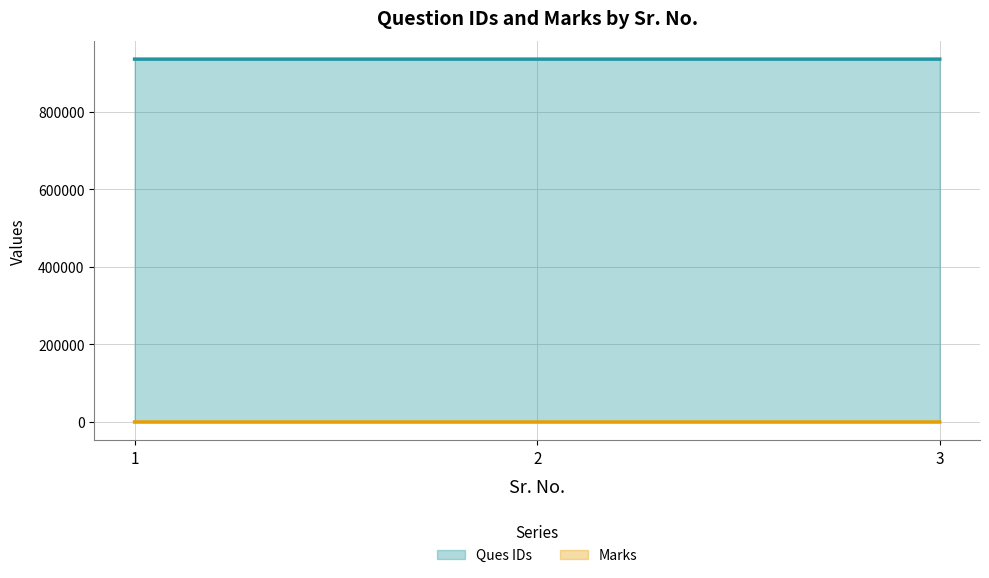

Reading left to right, what are all the values shown in this chart?

Ques IDs: 1=936013	2=936014	3=936015
Marks: 1=22	2=22	3=21